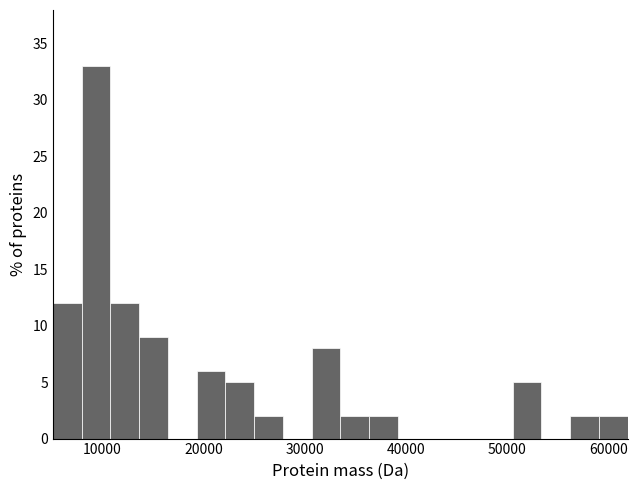

Read against the x-axis, roughly where is the centre of the tallest bar?

9000